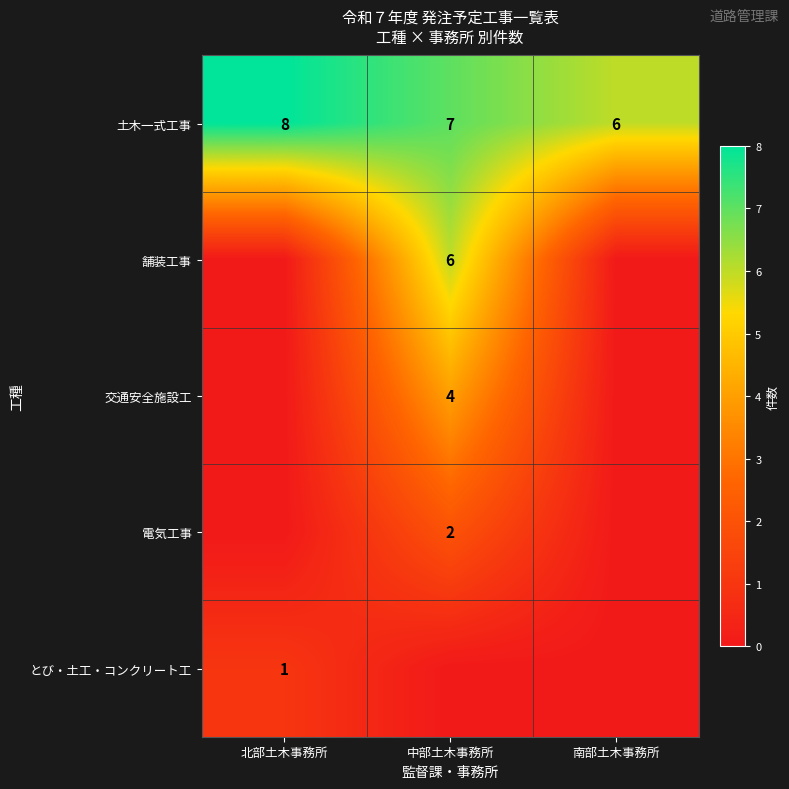

True or false: とび・土工・コンクリート工 has a value of 0 at 北部土木事務所.

False